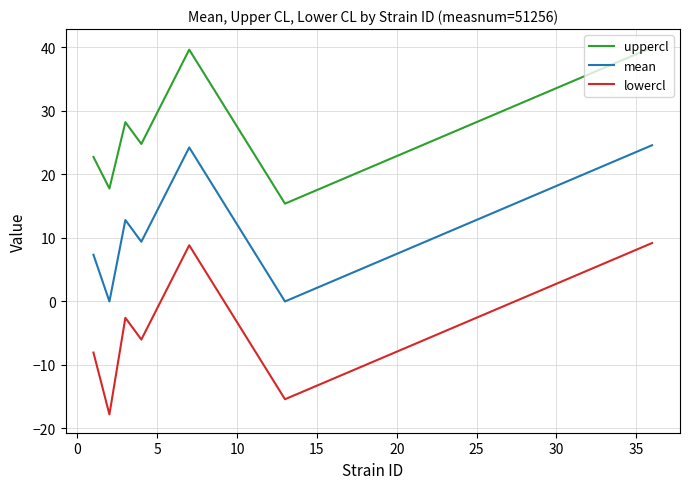

Is this an area chart (filled region under the line)?

No